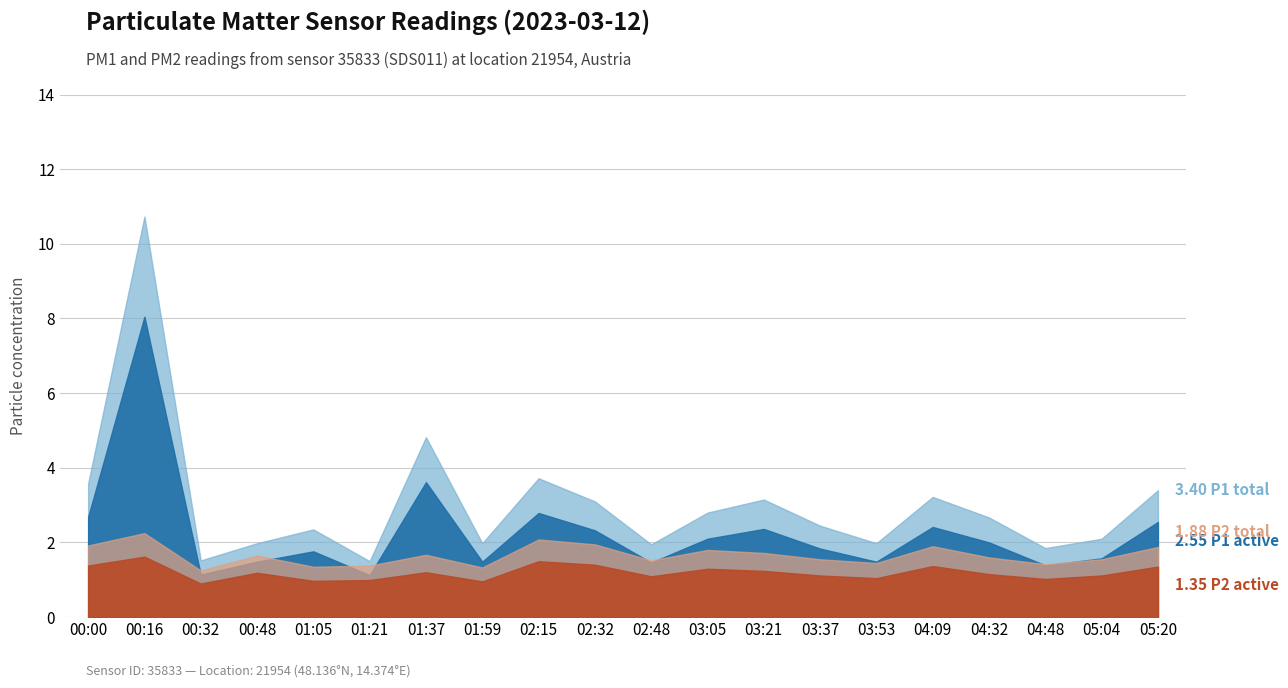

At which category does P2 reach its first local peak?

00:16